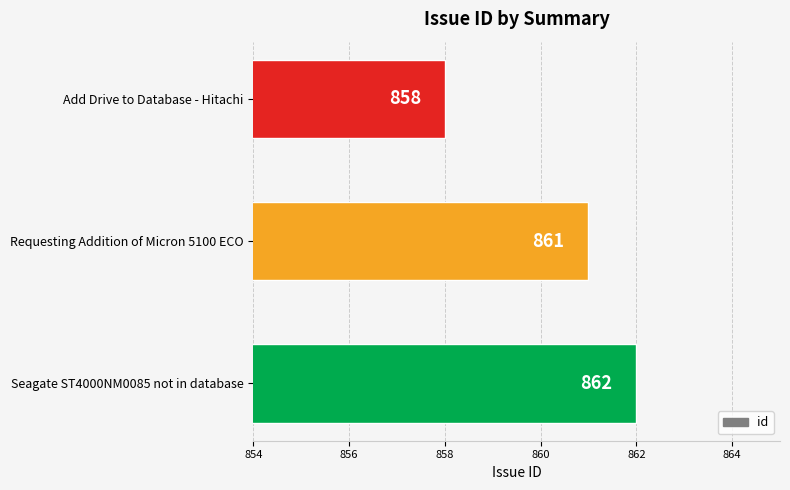

What is the change in value from Add Drive to Database - Hitachi to Requesting Addition of Micron 5100 ECO?

+3